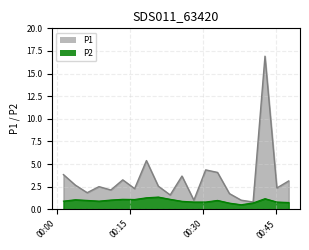

How many lines are shown in the chart?

2